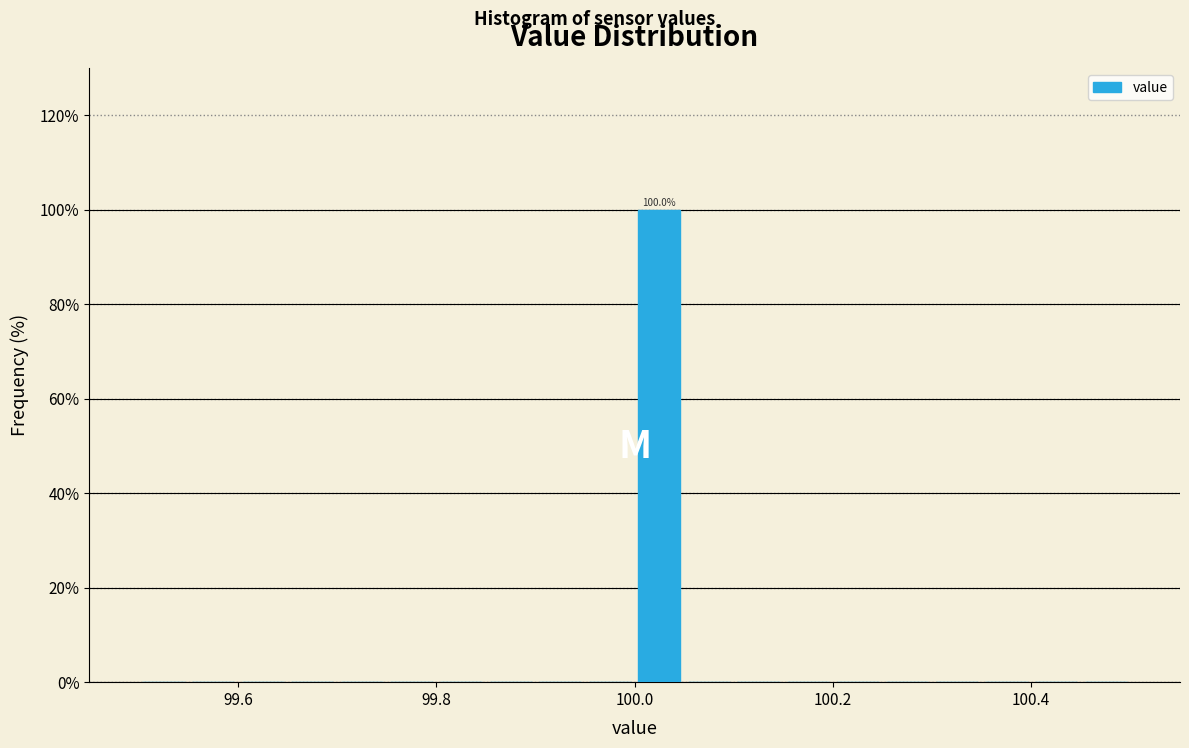

Around what value on the x-axis is the tallest bar? Give the approximate position of its centre, as read against the axis.

100.02